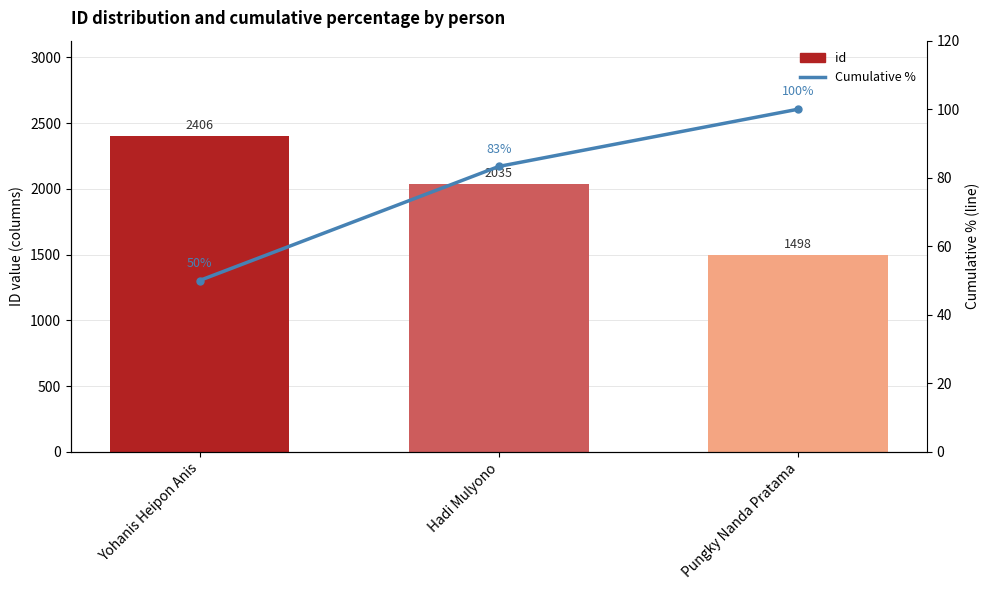

What is the value of the Cumulative % bar at the 3rd from the left?

100.0